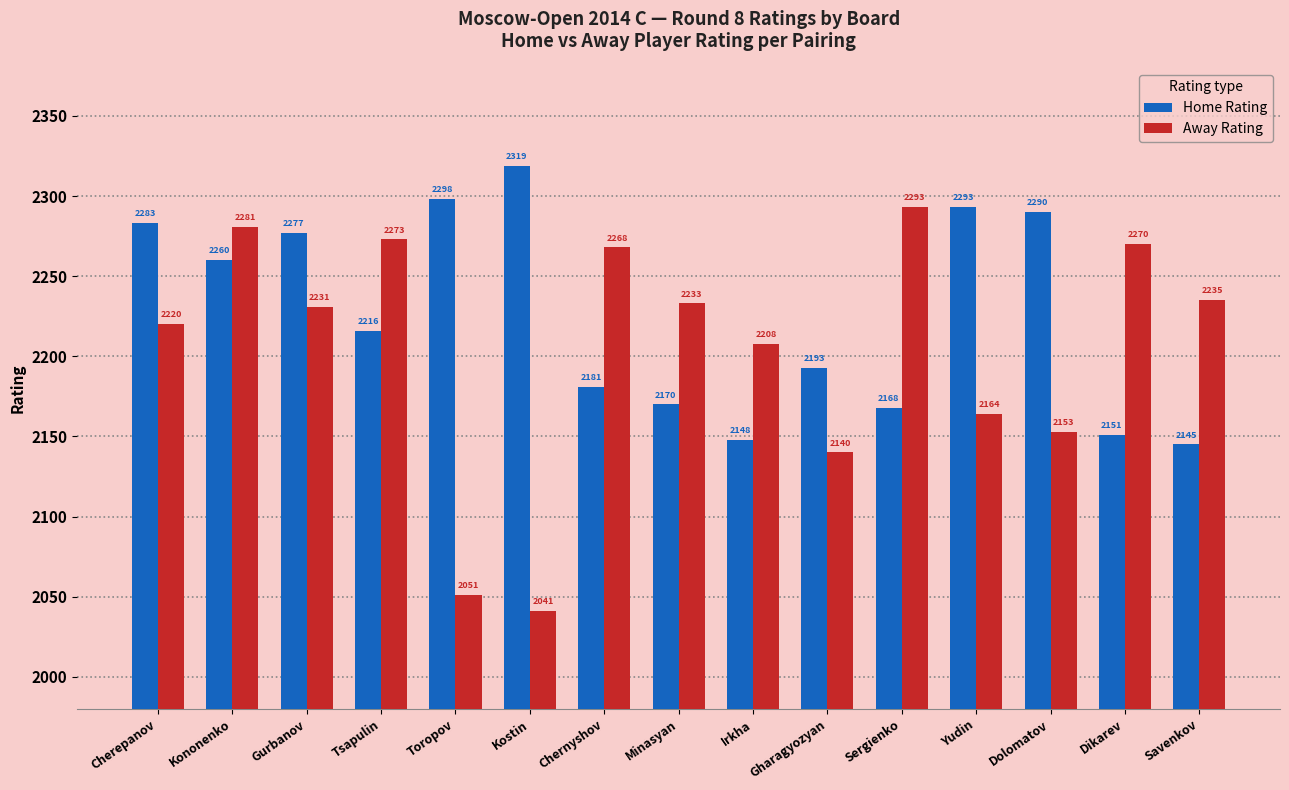

Which series has the largest total across all categories?

Home Rating